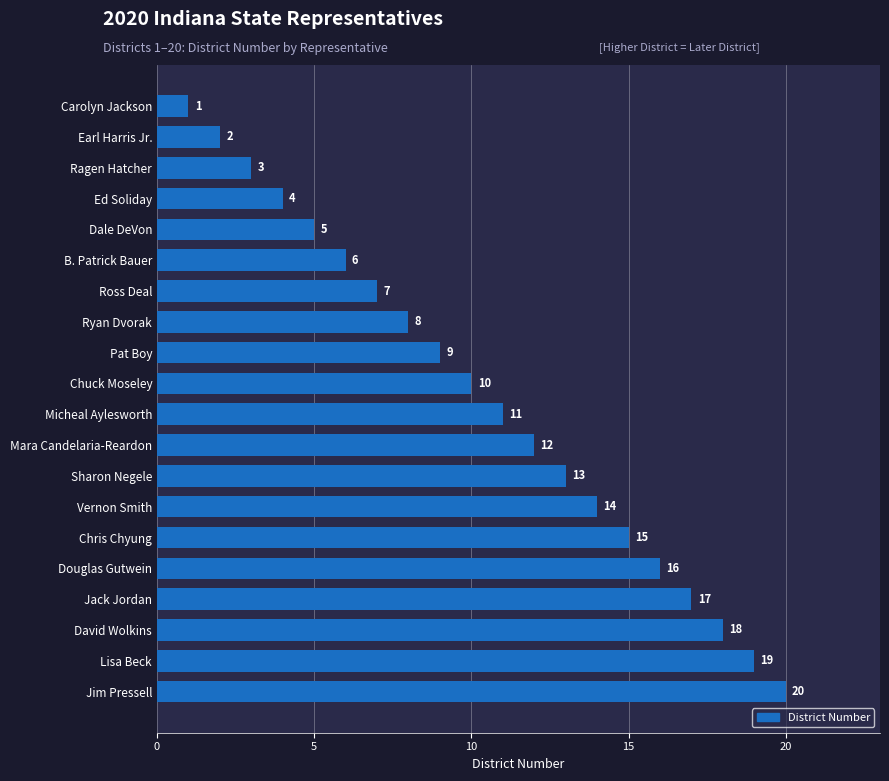

Rank the categories by value from highest to lowest.

Jim Pressell, Lisa Beck, David Wolkins, Jack Jordan, Douglas Gutwein, Chris Chyung, Vernon Smith, Sharon Negele, Mara Candelaria-Reardon, Micheal Aylesworth, Chuck Moseley, Pat Boy, Ryan Dvorak, Ross Deal, B. Patrick Bauer, Dale DeVon, Ed Soliday, Ragen Hatcher, Earl Harris Jr., Carolyn Jackson